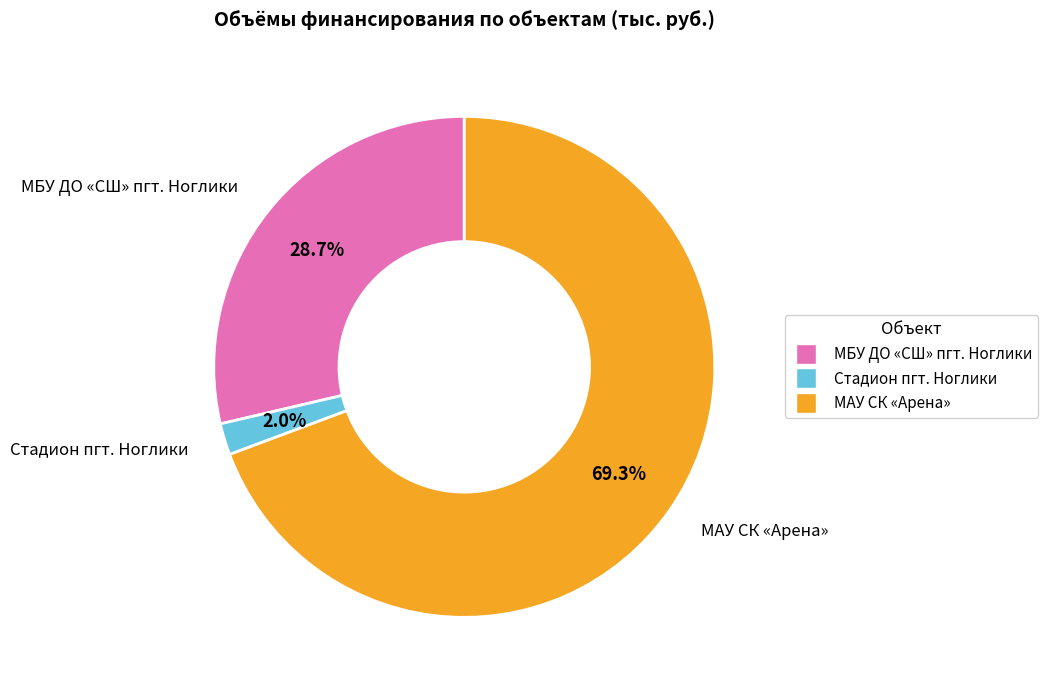

Do Стадион пгт. Ноглики and МБУ ДО «СШ» пгт. Ноглики together represent more than half of the pie?

No